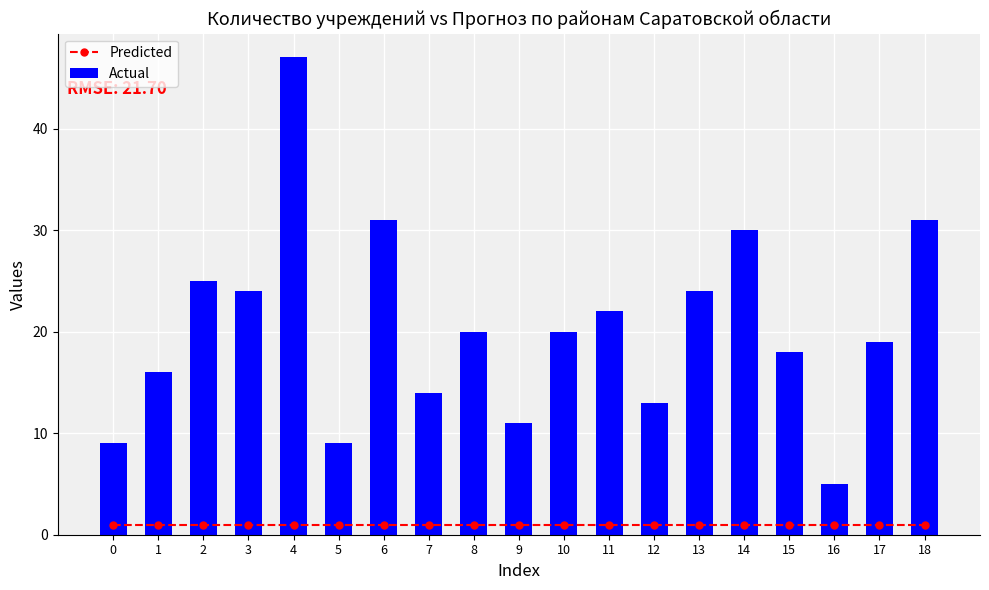

At 4, list the series in order from smallest to largest.

Predicted, Actual